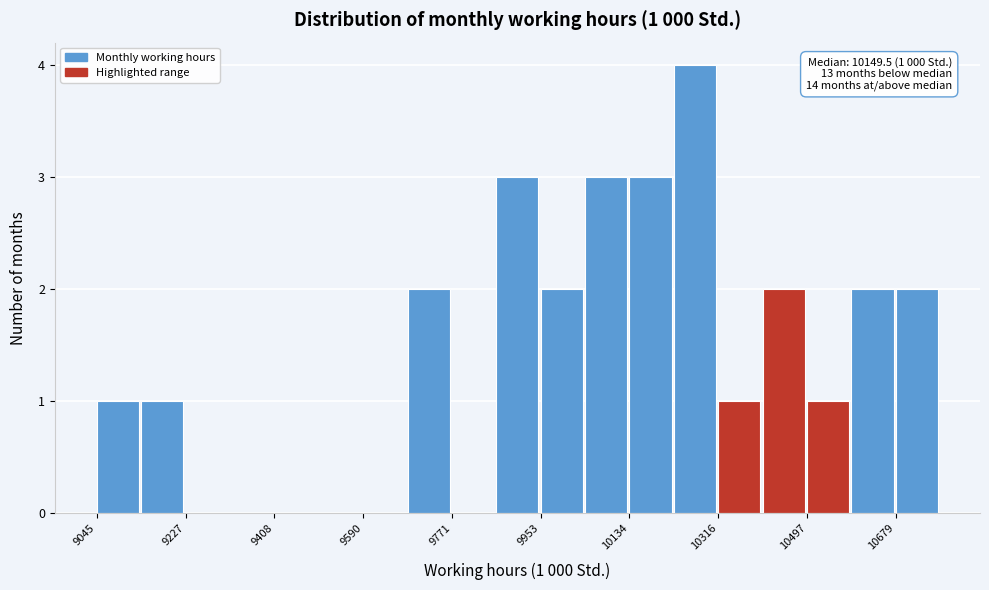

Over which range of the x-axis is the bar tallest?

10220 to 10320